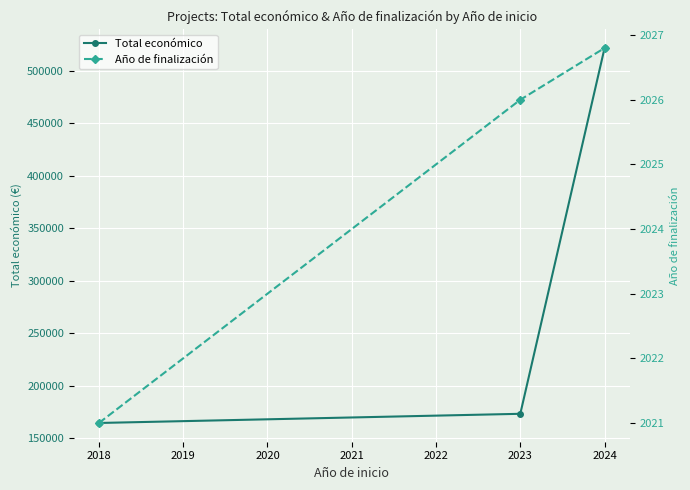

Rank the series by their average value, from highest to lowest.

Total económico, Año de finalización